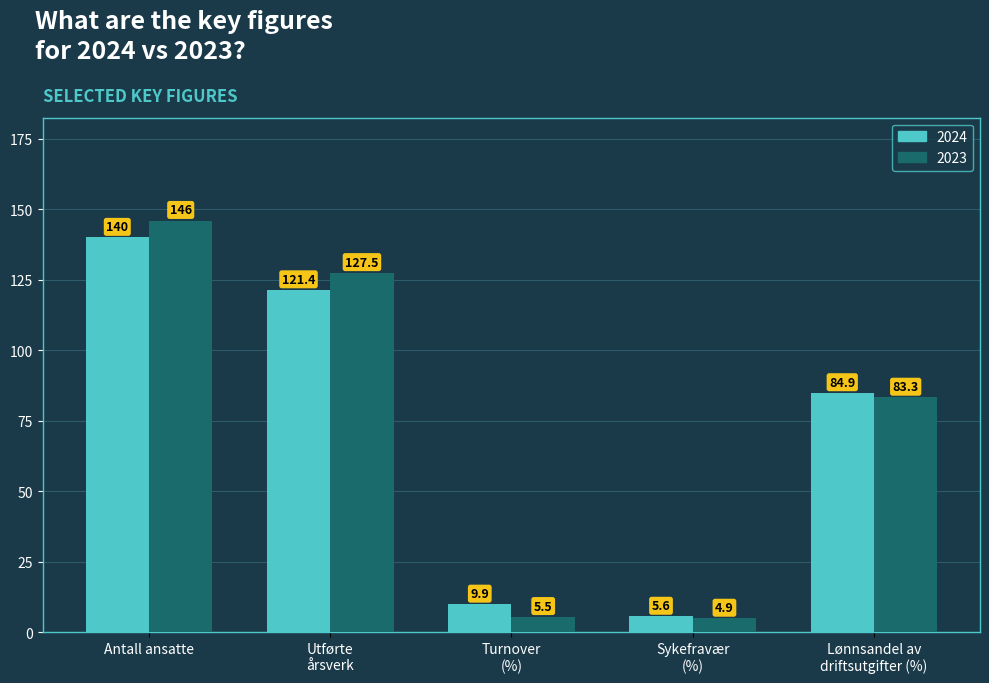

Where does the 2024 series first go above 84?

Antall ansatte